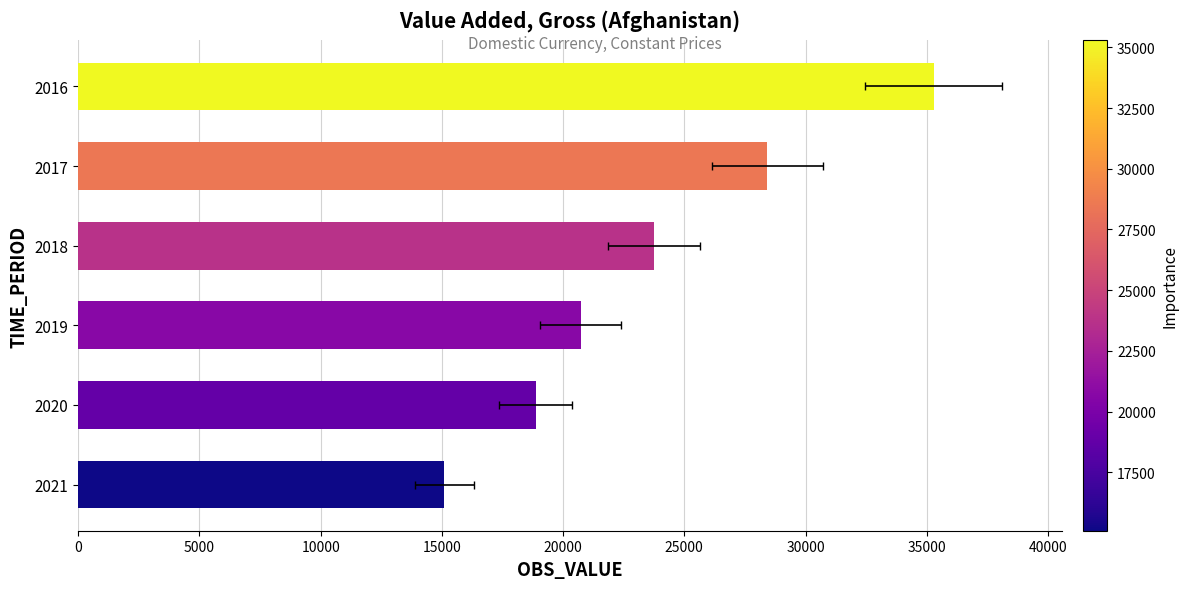

What is the difference between the maximum and minimum values?

20188.2